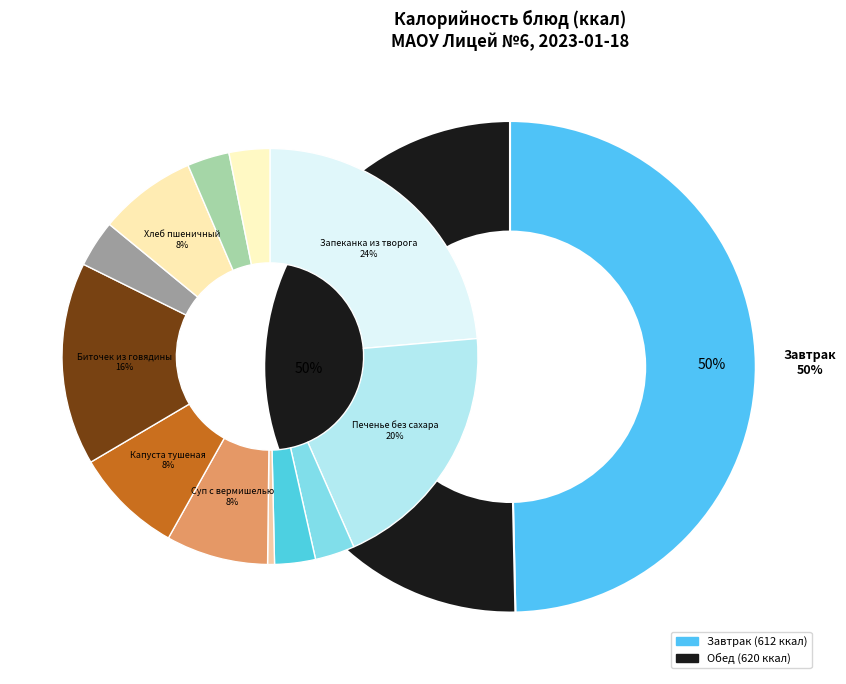

How many segments does this pie chart have?

12